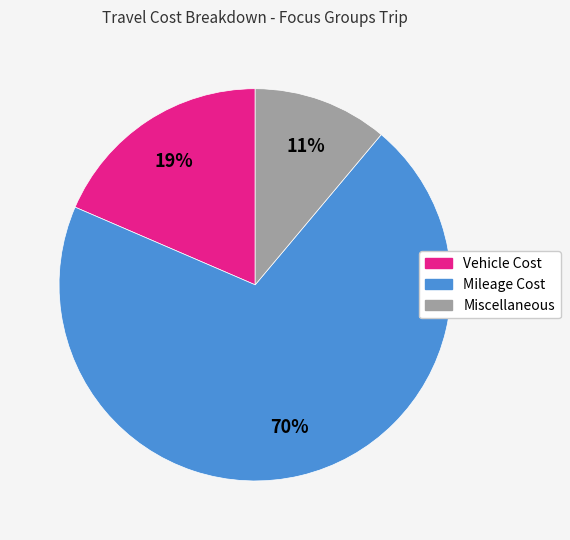

Is the sum of Mileage Cost and Miscellaneous greater than half?

Yes